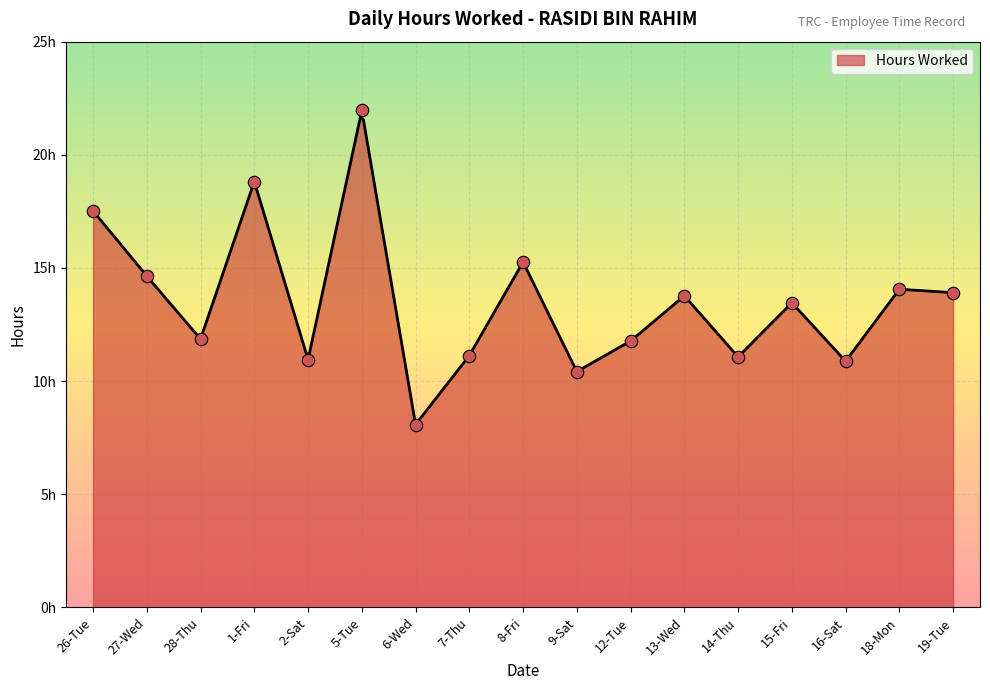

What is the ratio of the value at 2-Sat to the value at 27-Wed?

0.7